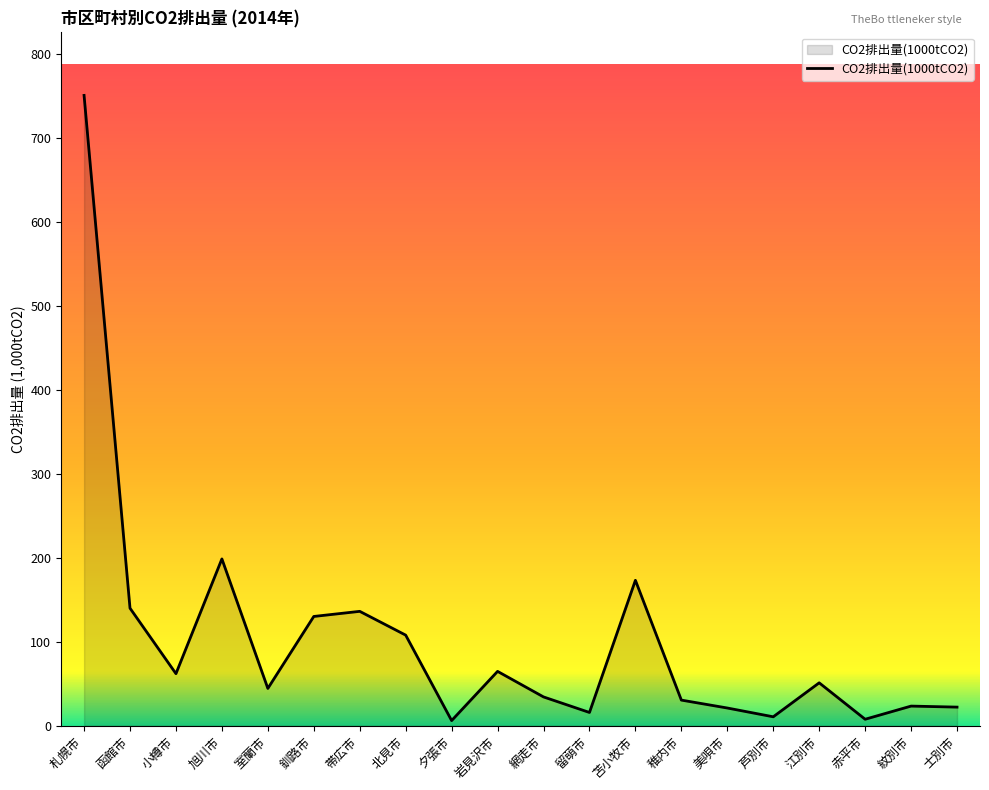

What is the sum of the values at 芦別市 and 士別市?

32.8